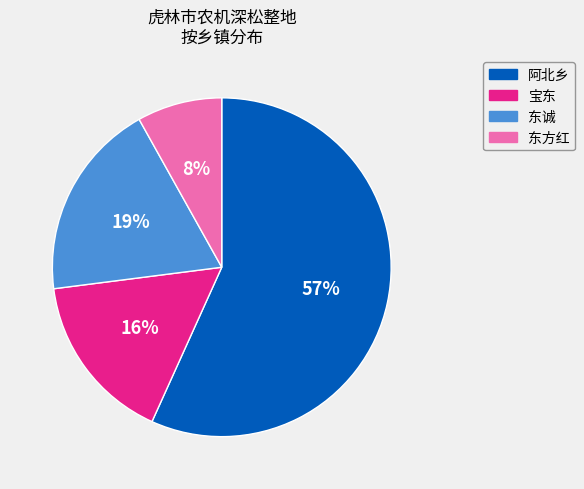

Rank the categories by value from highest to lowest.

阿北乡, 东诚, 宝东, 东方红